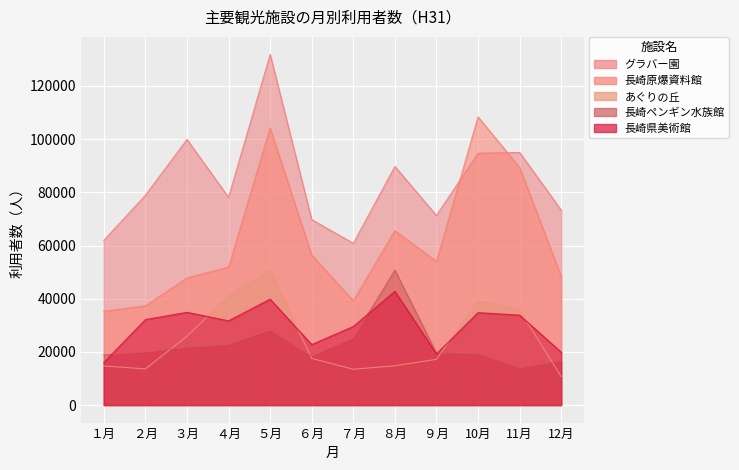

What is the value of the 長崎ペンギン水族館 point at the 8th from the left?

50680